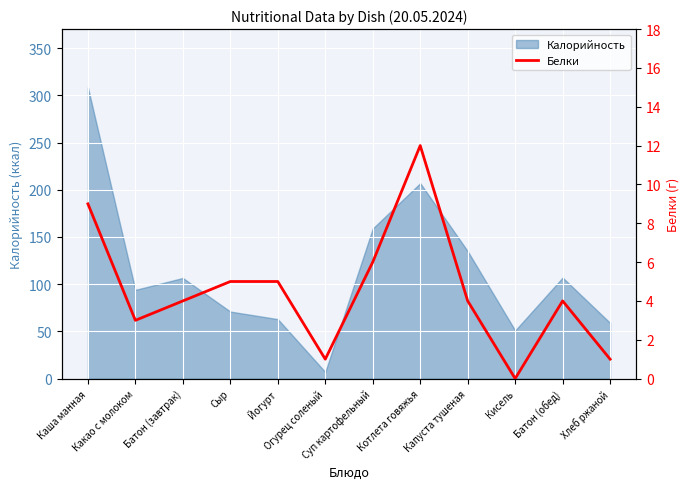

At which category does the data reach its first local valley?

Какао с молоком